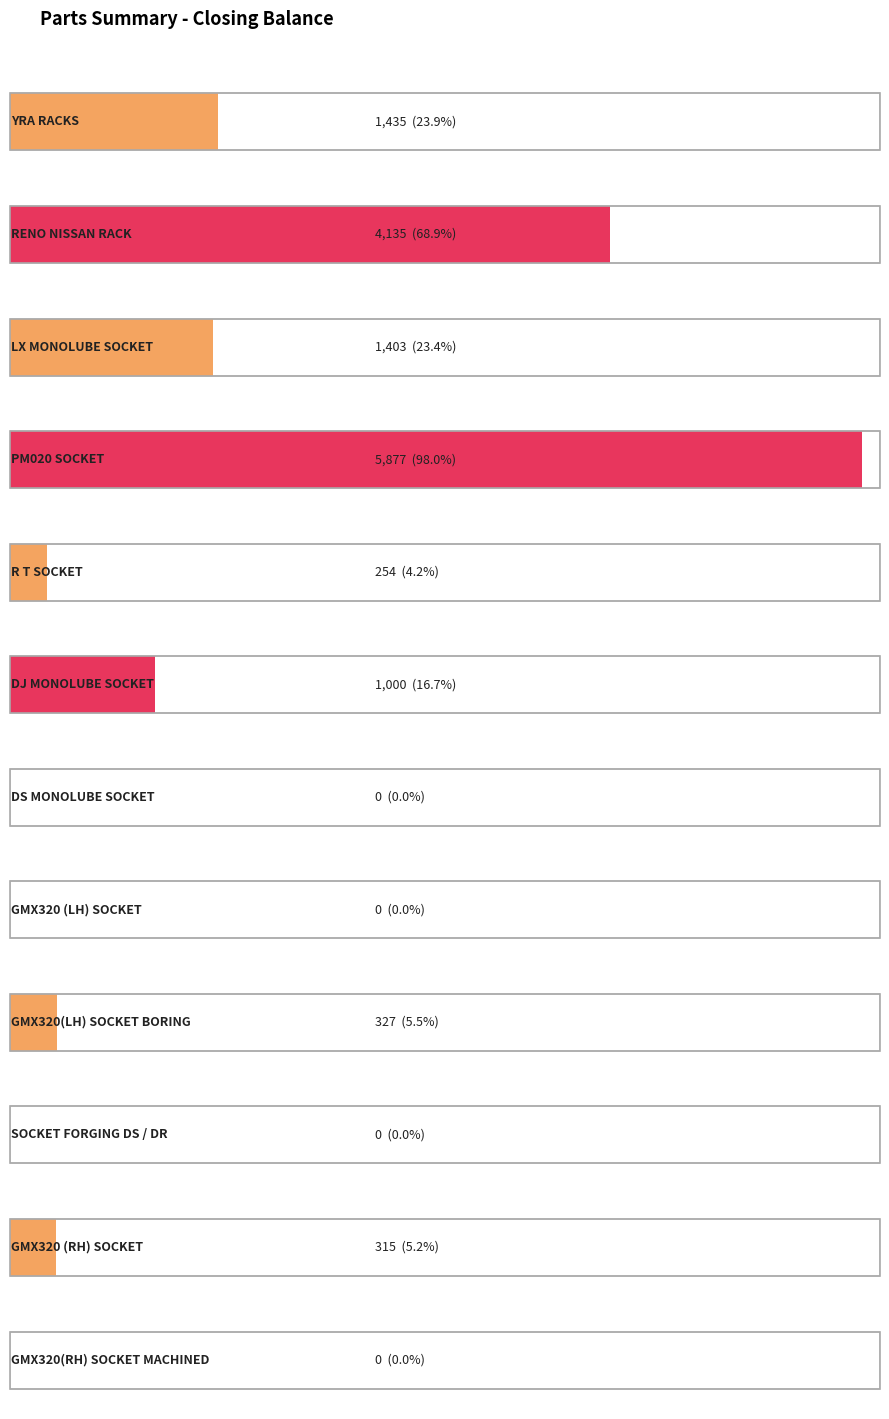

How many data points are less than 327?

6